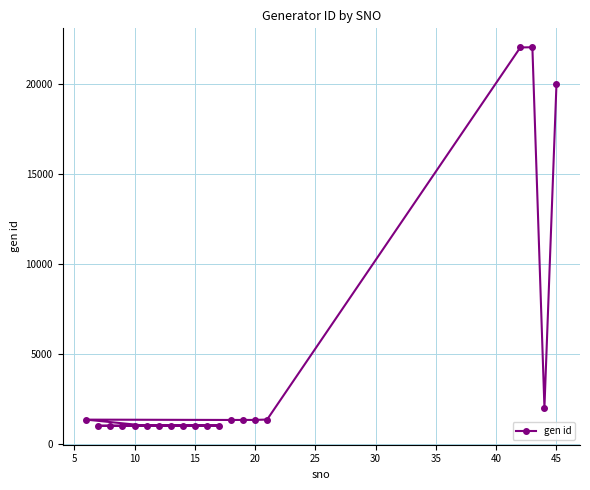

What is the average value?

4192